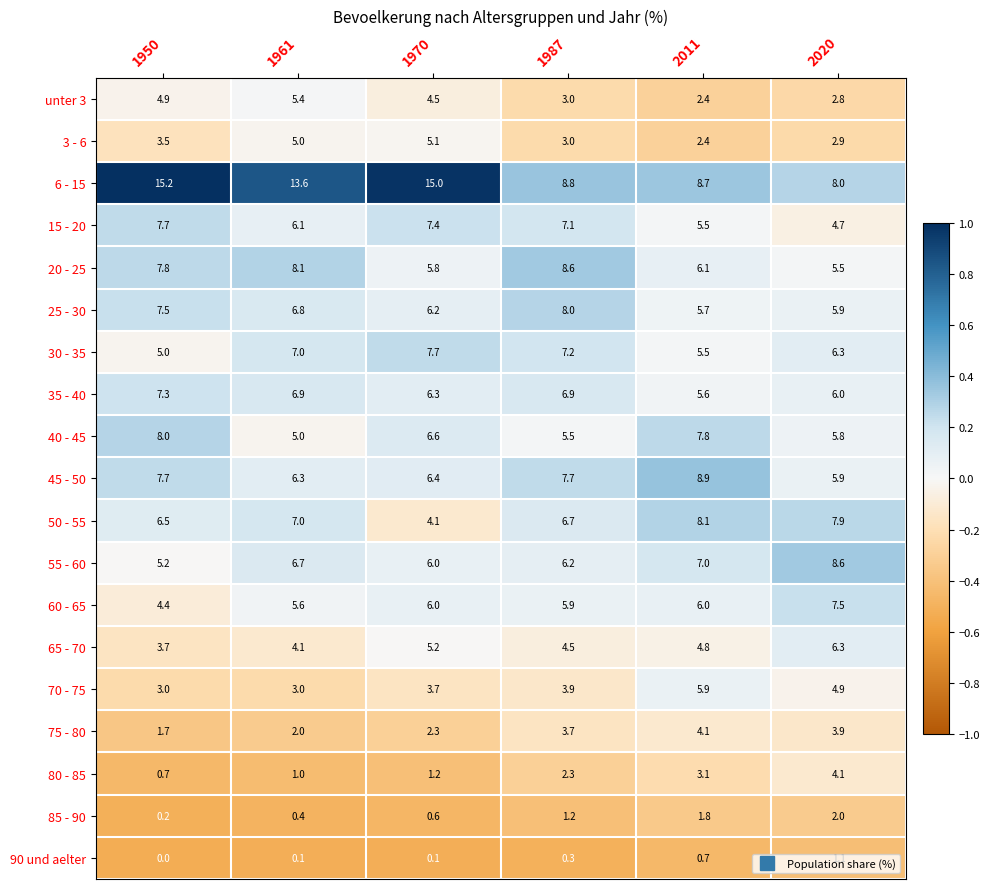

How many distinct data groups are displayed?

19